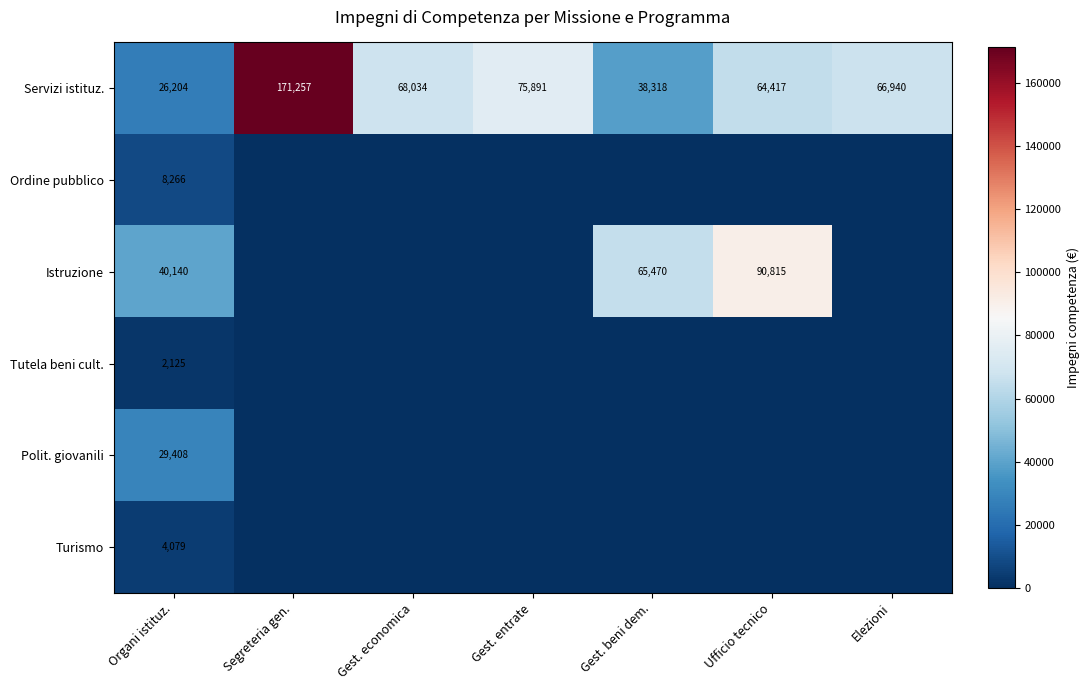

Is it true that Istruzione equals 125330 at Ufficio tecnico?

False